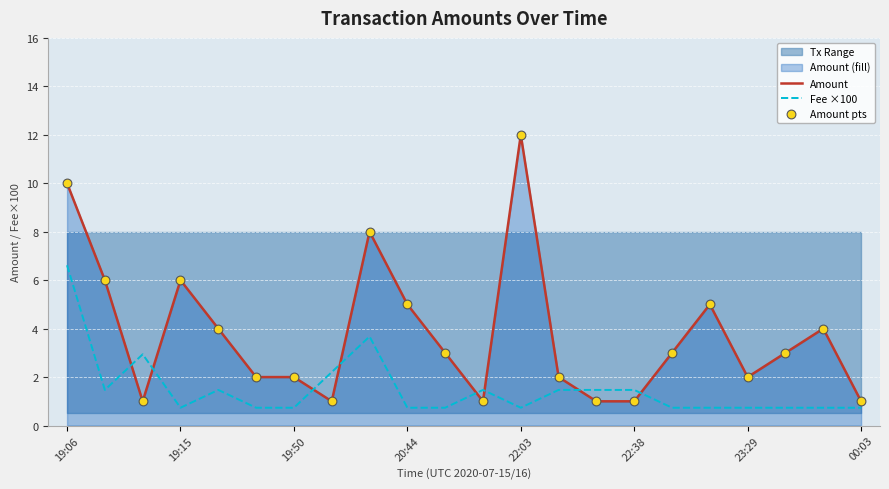

At how many categories does at least one series exceed 10?

1